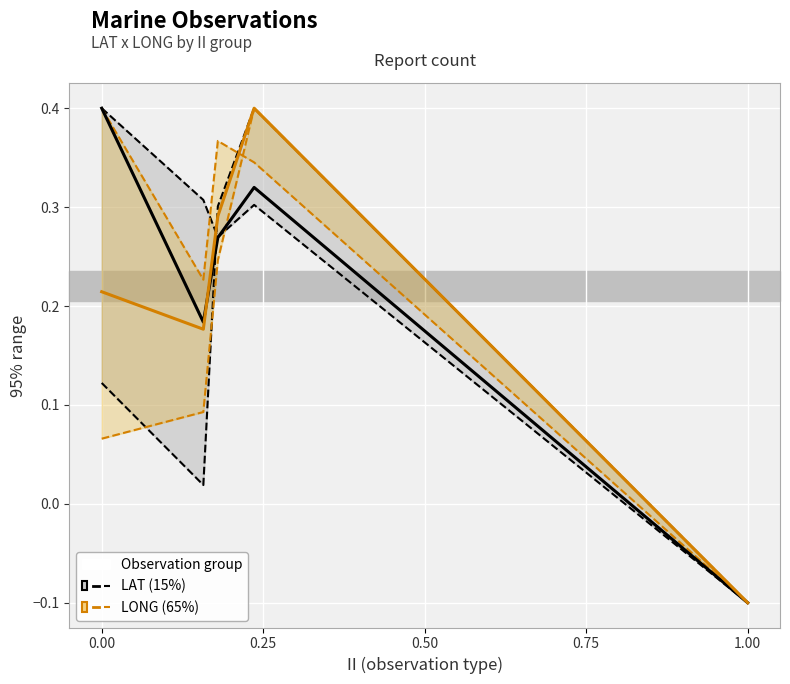

How many values in the LAT (group 15%) series exceed 0?

4